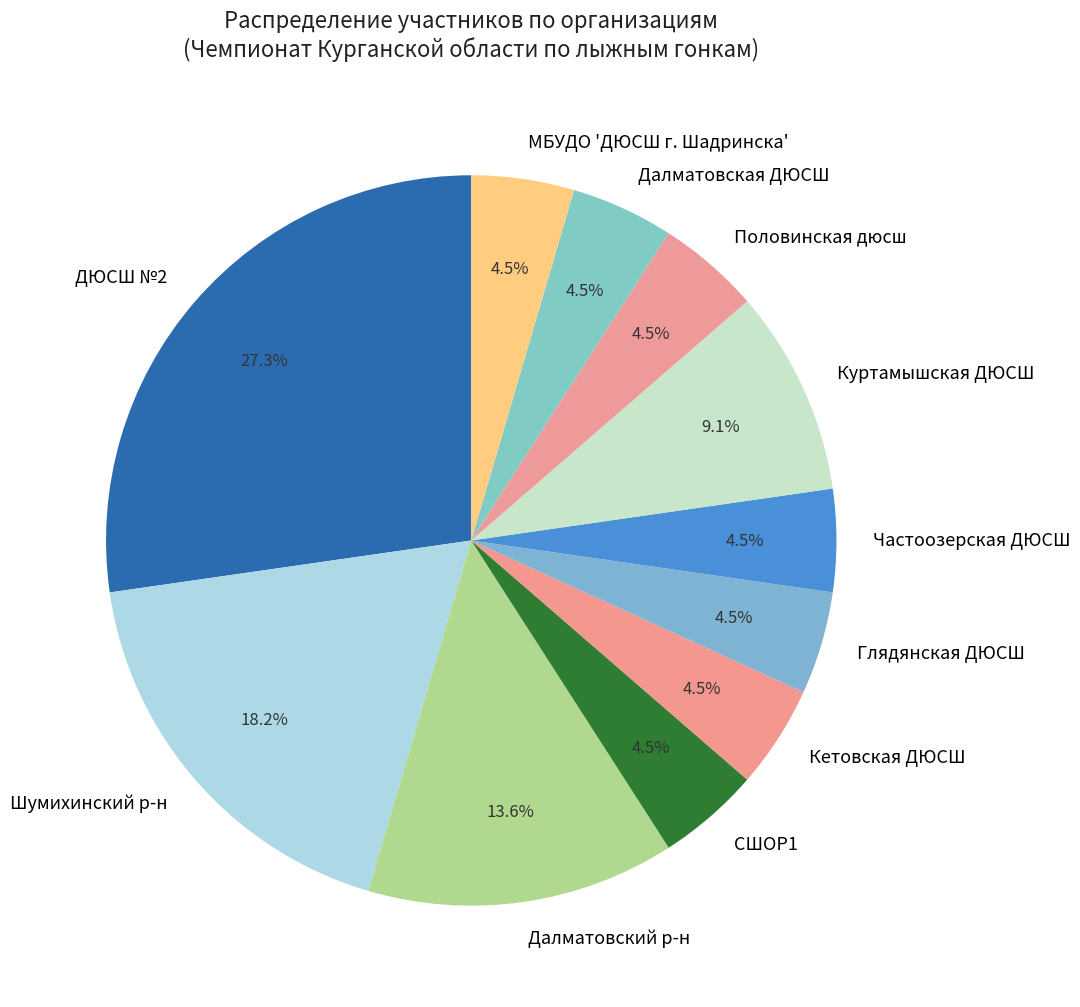

Does Глядянская ДЮСШ account for over 50% of the chart?

No